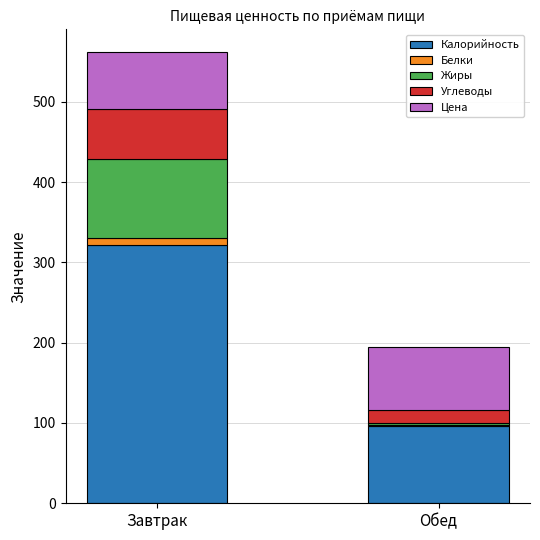

What is the sum of all Калорийность values?

417.1